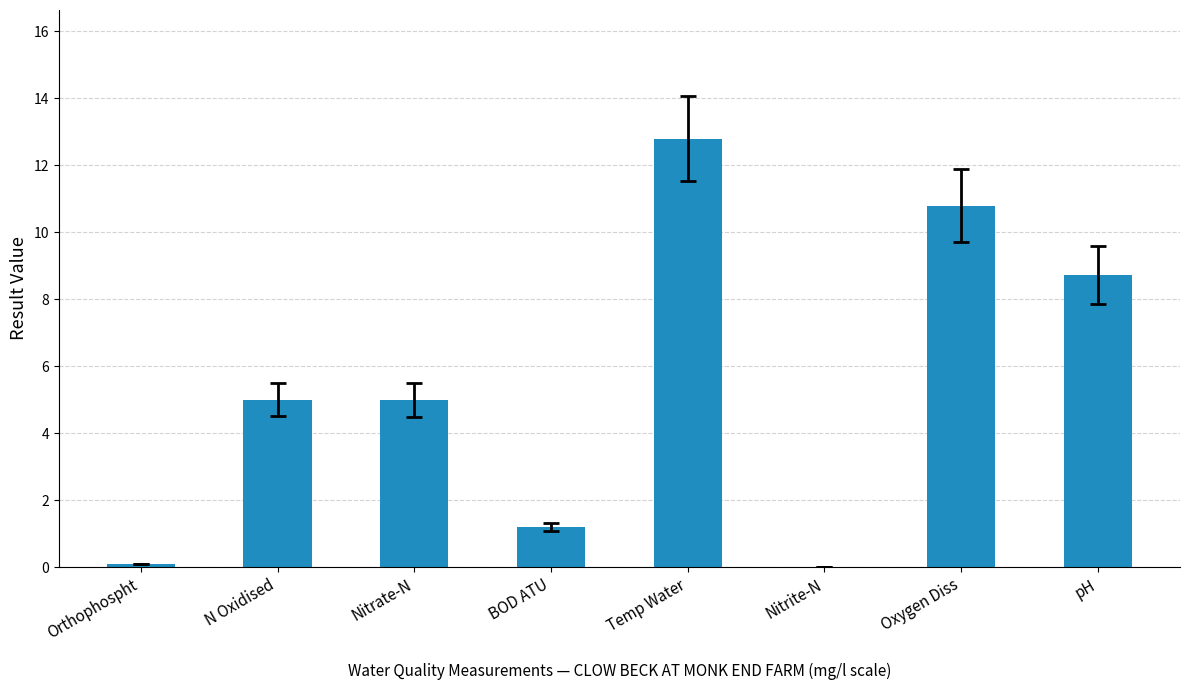

Read the value at pH.

8.7